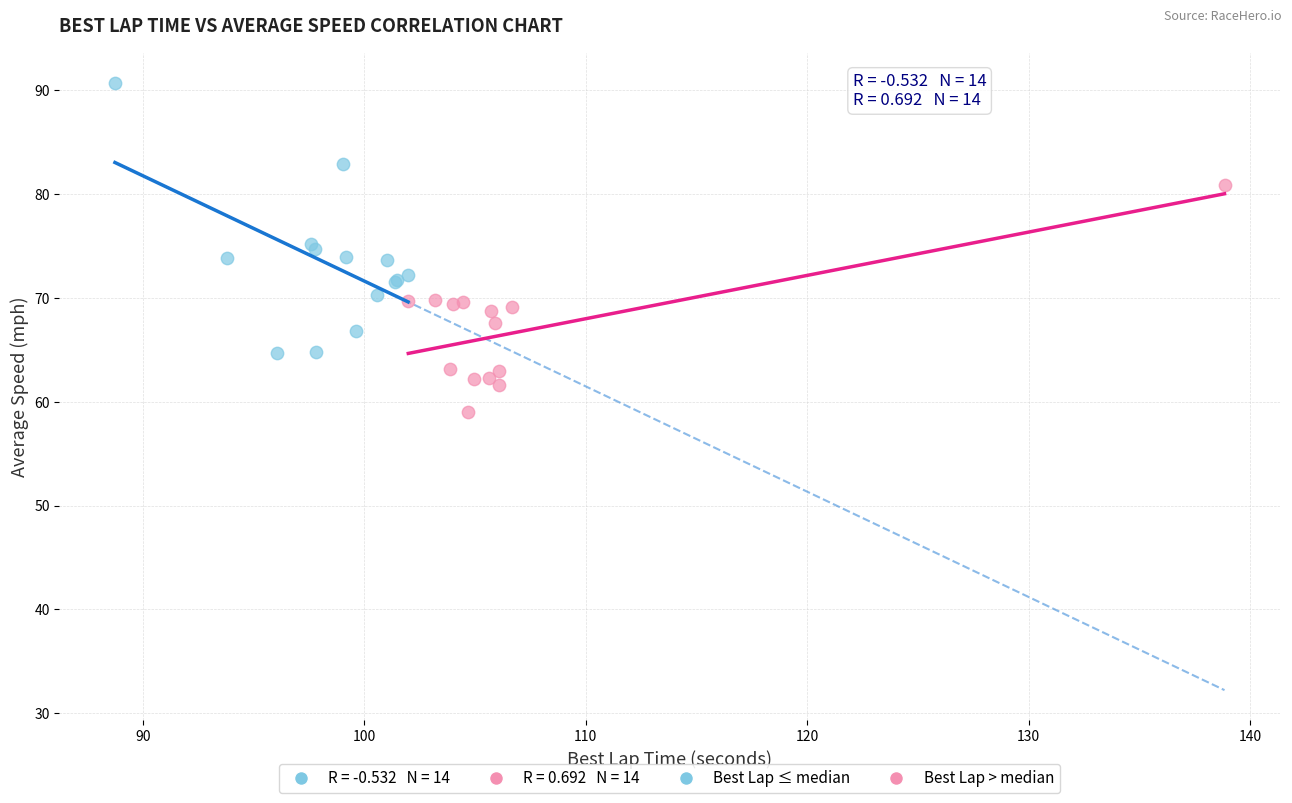

Which series has the widest spread of Y values?

Best Lap ≤ median